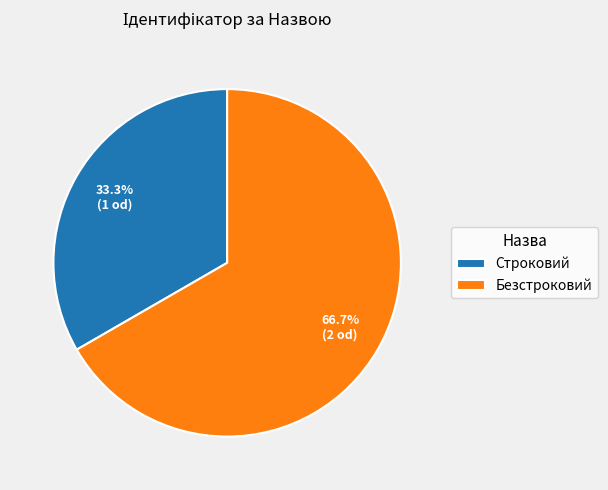

Does Безстроковий account for over 50% of the chart?

Yes